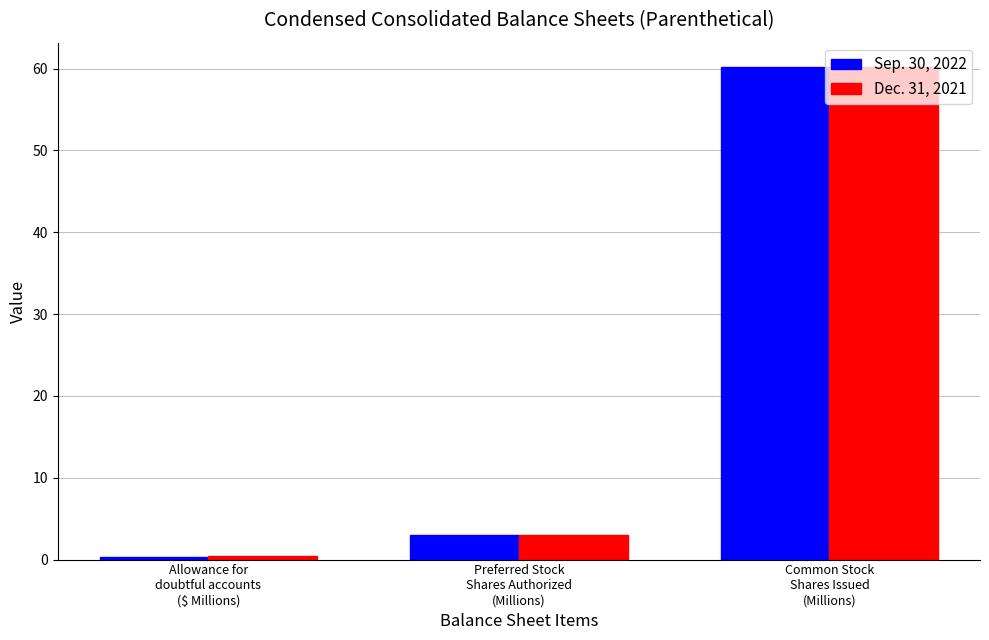

What is the highest value of the Sep. 30, 2022 series?

60.2